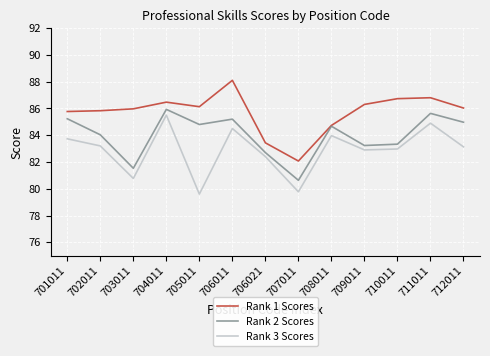

Reading left to right, list all the values displayed in this chart.

Rank 1 Scores: 85.8	85.8	86.0	86.5	86.1	88.1	83.4	82.1	84.7	86.3	86.7	86.8	86.0
Rank 2 Scores: 85.2	84.0	81.5	85.9	84.8	85.2	82.7	80.6	84.7	83.2	83.3	85.6	85.0
Rank 3 Scores: 83.7	83.2	80.8	85.5	79.6	84.5	82.4	79.8	84.0	82.9	83.0	84.9	83.1